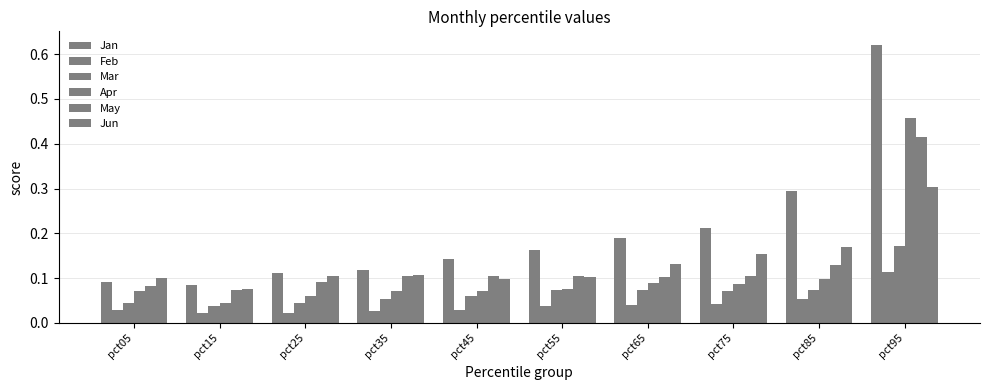

How many categories are shown in the chart?

10